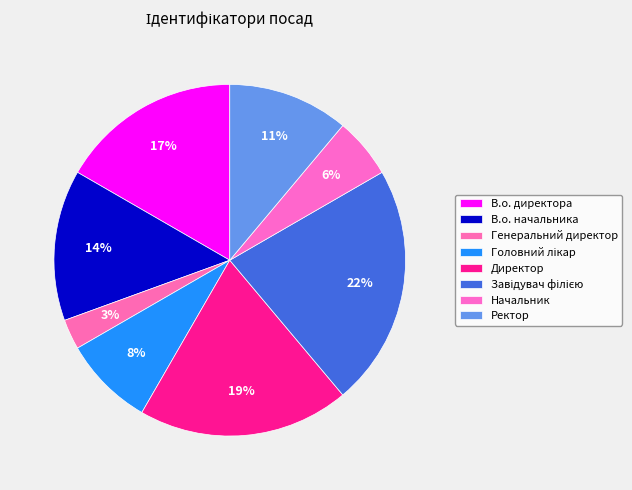

To the nearest percent, what is the combined percentage of Генеральний директор and Ректор?

14%